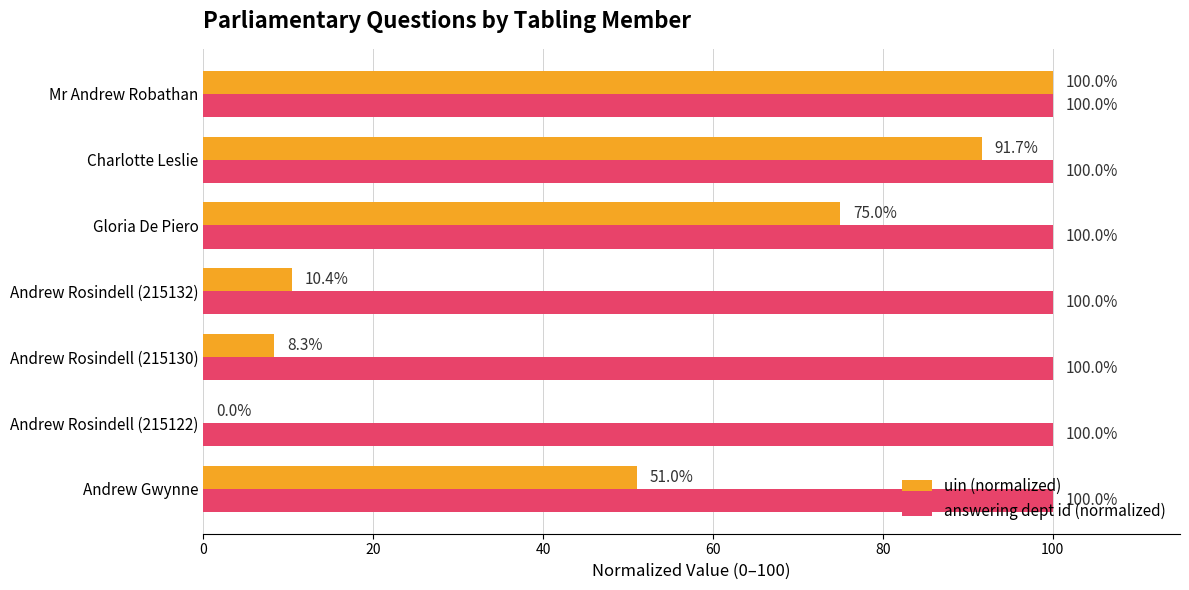

What is the greatest value displayed?

100.0